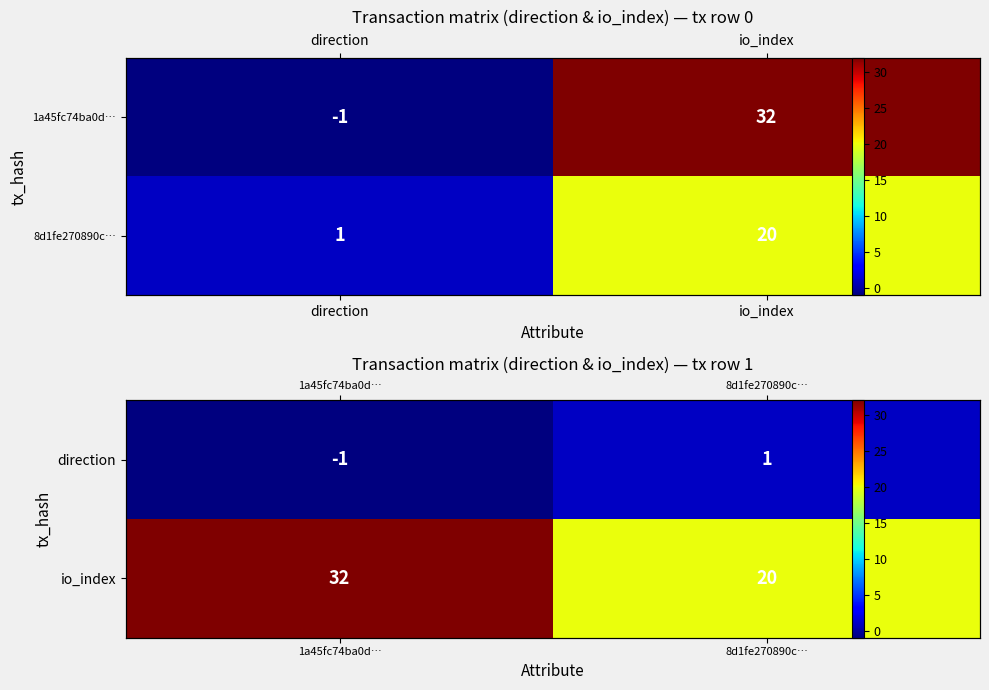

What is the average value of the io_index series?

26